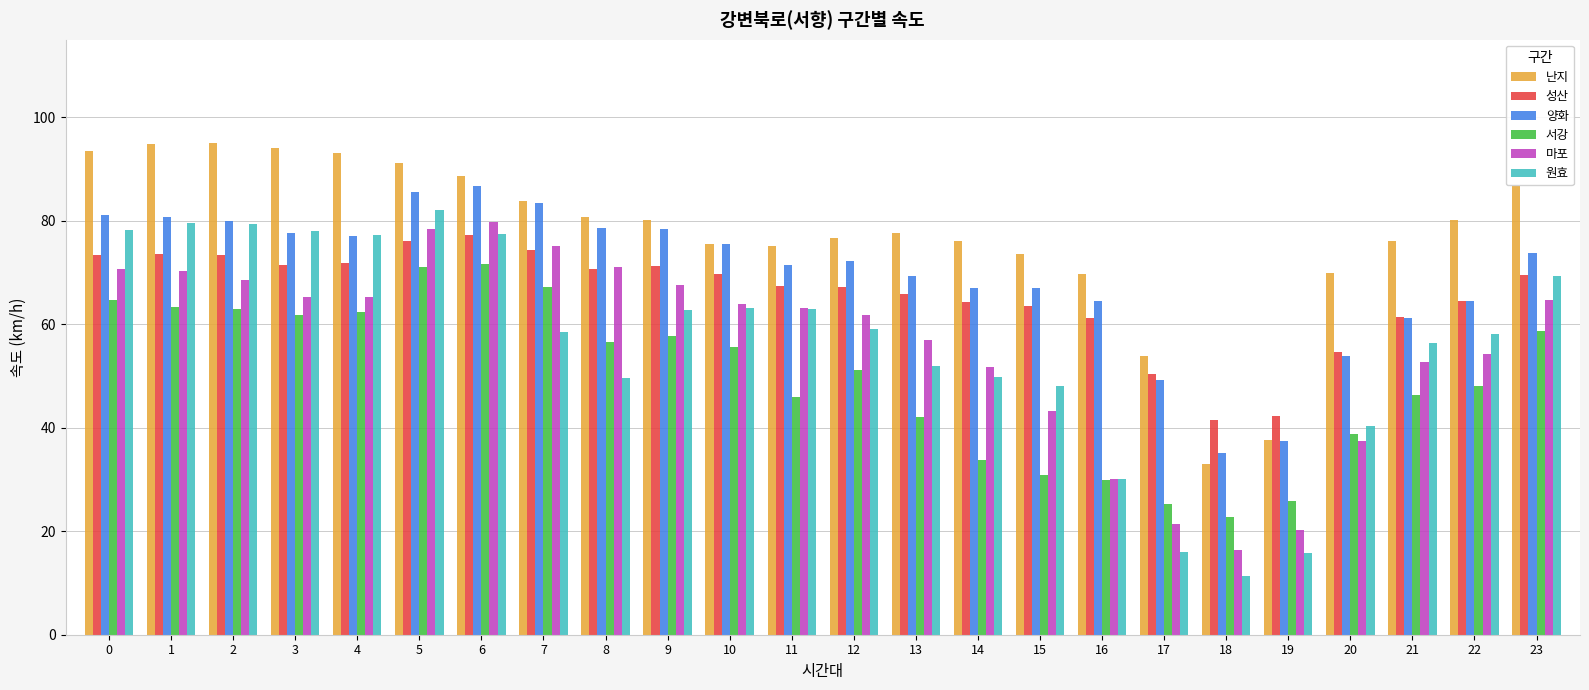

The value of 서강 at 2 is 27.5. True or false?

False